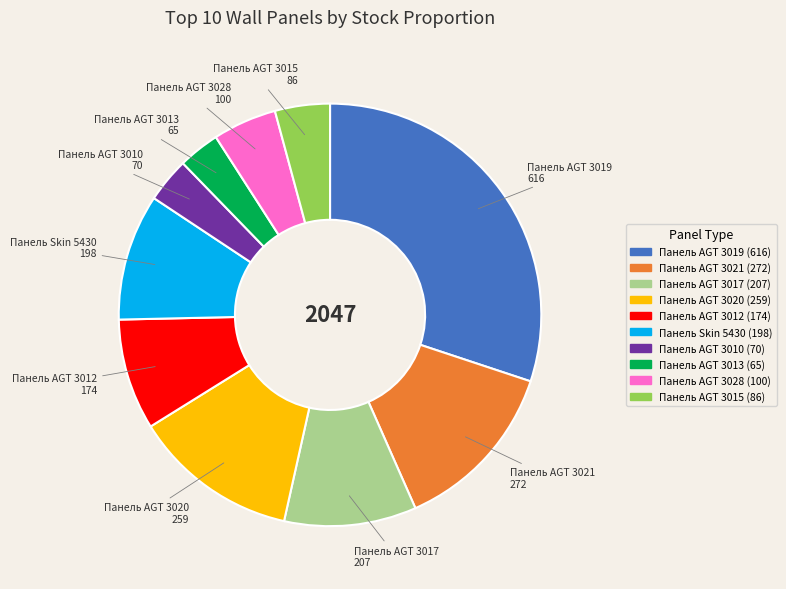

Which category has the biggest portion of the pie?

Панель AGT 3019